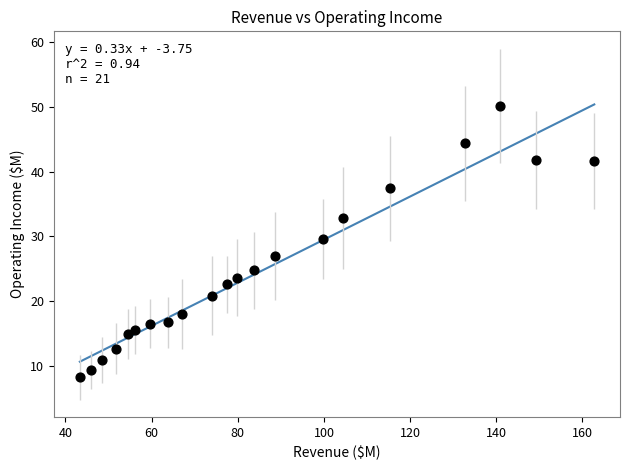

What is the range of X values (max minus min)?

119.4